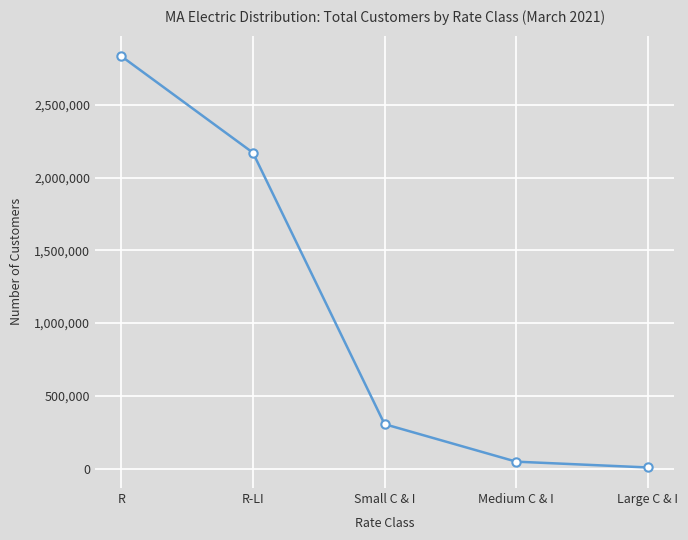

Rank the categories by value from highest to lowest.

R, R-LI, Small C & I, Medium C & I, Large C & I